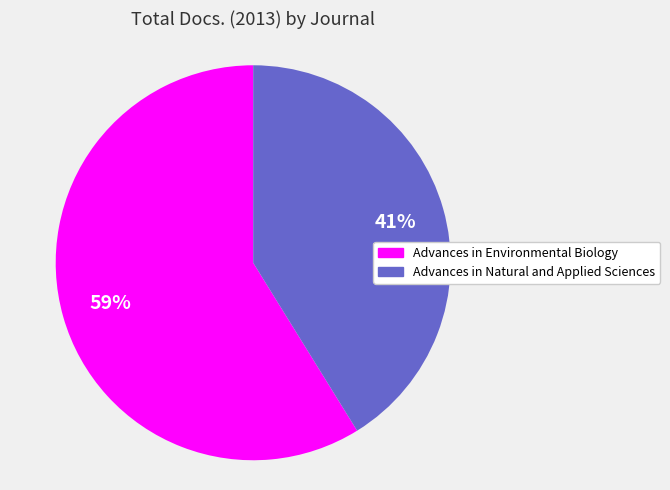

Does Advances in Environmental Biology account for over 50% of the chart?

Yes